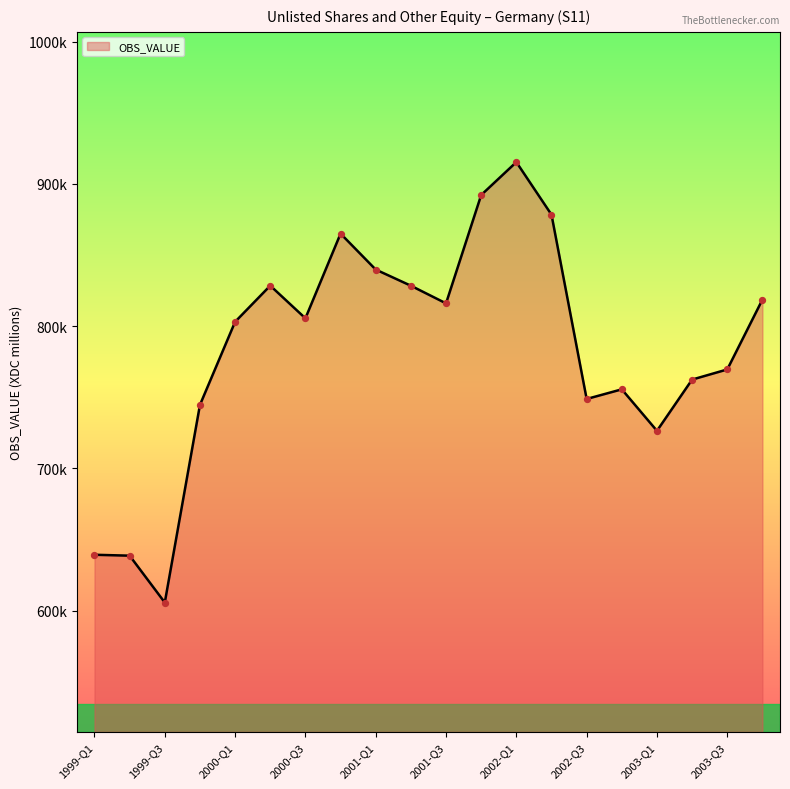

Is this an area chart (filled region under the line)?

Yes